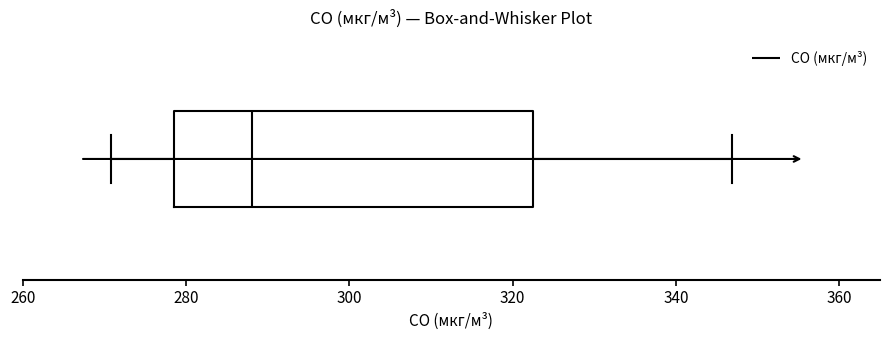

Transcribe this box plot: give where the median line is, the range the box spans, and where the two whiskers end, as read against the x-axis. The values are not printed on the chart, so give them approximately, as read against the axis.

median 288, box 278 to 322, whiskers 270 to 346